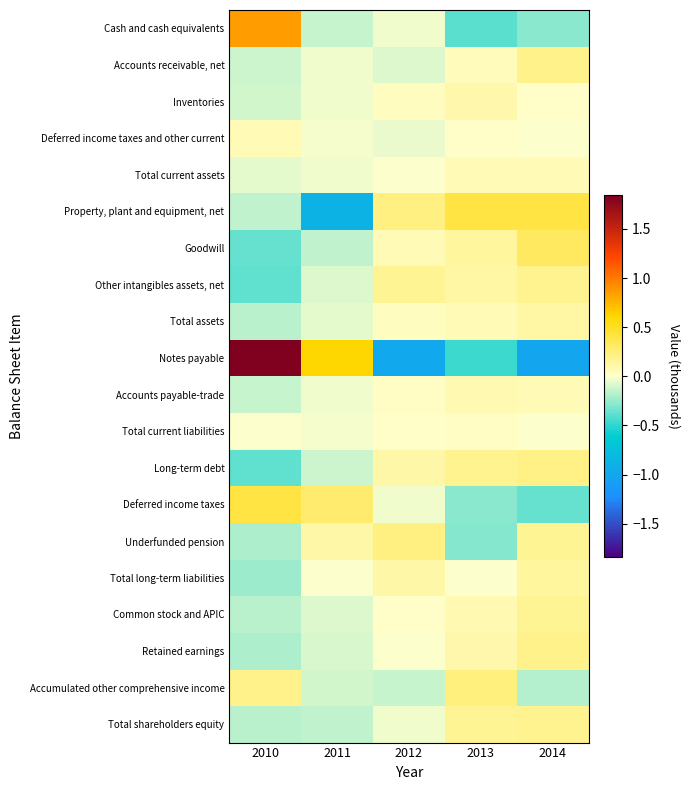

Reading right to left, list all the values displayed in this chart.

Cash and cash equivalents: 2014=-0.3	2013=-0.4	2012=-0.0	2011=-0.1	2010=0.9
Accounts receivable, net: 2014=0.2	2013=0.0	2012=-0.1	2011=-0.0	2010=-0.1
Inventories: 2014=0.0	2013=0.1	2012=0.0	2011=-0.0	2010=-0.1
Deferred income taxes and other current: 2014=-0.0	2013=0.0	2012=-0.0	2011=-0.0	2010=0.1
Total current assets: 2014=0.1	2013=0.1	2012=-0.0	2011=-0.0	2010=-0.1
Property, plant and equipment, net: 2014=0.4	2013=0.4	2012=0.2	2011=-0.9	2010=-0.1
Goodwill: 2014=0.3	2013=0.1	2012=0.1	2011=-0.2	2010=-0.4
Other intangibles assets, net: 2014=0.2	2013=0.1	2012=0.2	2011=-0.1	2010=-0.4
Total assets: 2014=0.1	2013=0.1	2012=0.0	2011=-0.1	2010=-0.2
Notes payable: 2014=-1.0	2013=-0.5	2012=-1.0	2011=0.6	2010=1.8
Accounts payable-trade: 2014=0.1	2013=0.1	2012=0.0	2011=-0.0	2010=-0.1
Total current liabilities: 2014=-0.0	2013=0.0	2012=0.0	2011=-0.0	2010=-0.0
Long-term debt: 2014=0.2	2013=0.2	2012=0.1	2011=-0.1	2010=-0.4
Deferred income taxes: 2014=-0.4	2013=-0.3	2012=-0.0	2011=0.3	2010=0.4
Underfunded pension: 2014=0.2	2013=-0.3	2012=0.2	2011=0.1	2010=-0.2
Total long-term liabilities: 2014=0.1	2013=-0.0	2012=0.1	2011=-0.0	2010=-0.2
Common stock and APIC: 2014=0.2	2013=0.1	2012=0.0	2011=-0.1	2010=-0.2
Retained earnings: 2014=0.2	2013=0.1	2012=-0.0	2011=-0.1	2010=-0.2
Accumulated other comprehensive income: 2014=-0.2	2013=0.2	2012=-0.1	2011=-0.1	2010=0.2
Total shareholders equity: 2014=0.2	2013=0.2	2012=-0.0	2011=-0.1	2010=-0.2